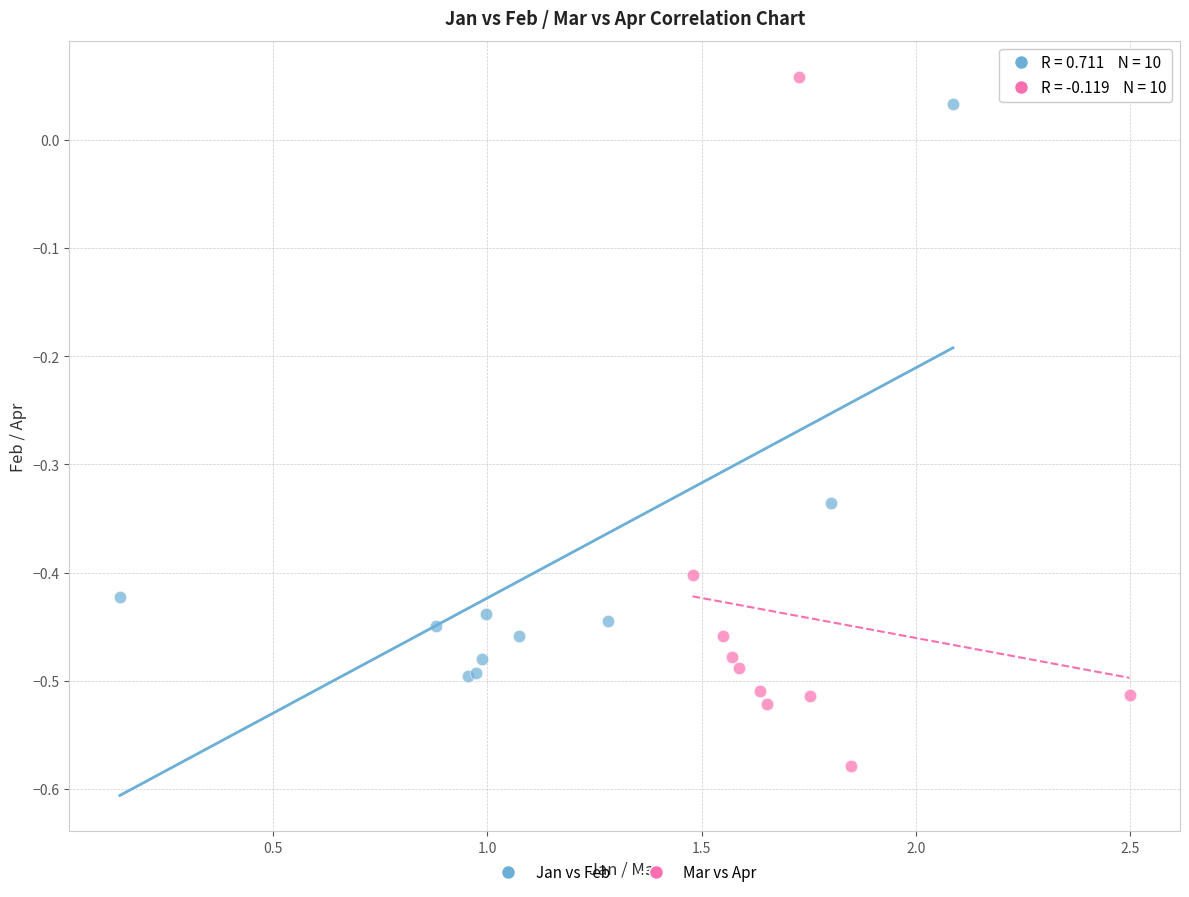

Which series has the largest Y range (max minus min)?

Mar vs Apr